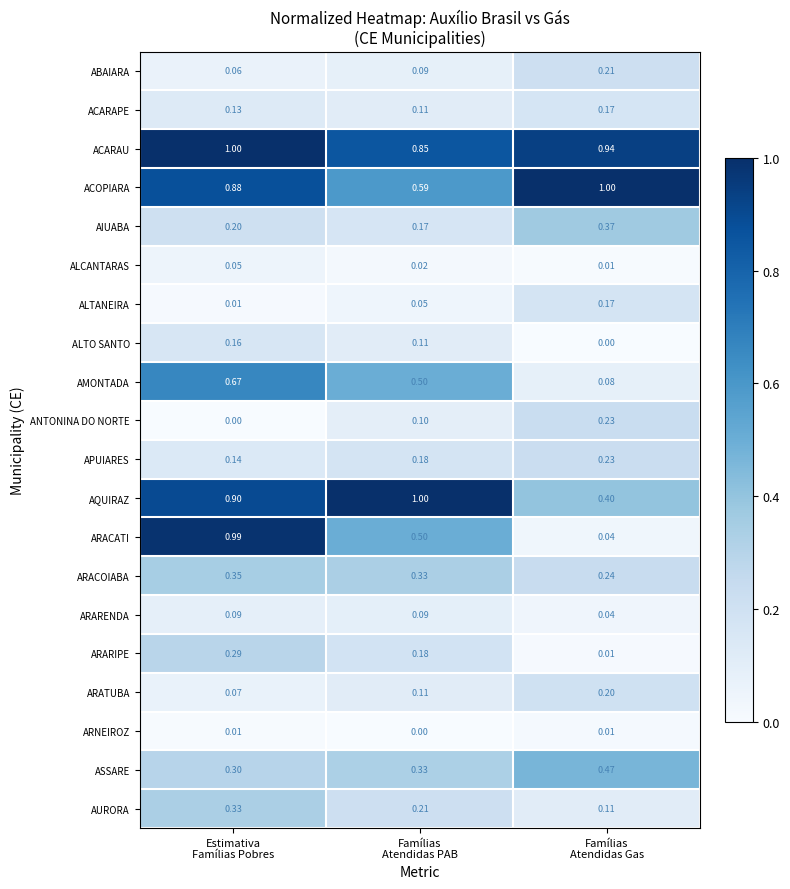

What is the total value across all series at Famílias
Atendidas PAB?

5.5